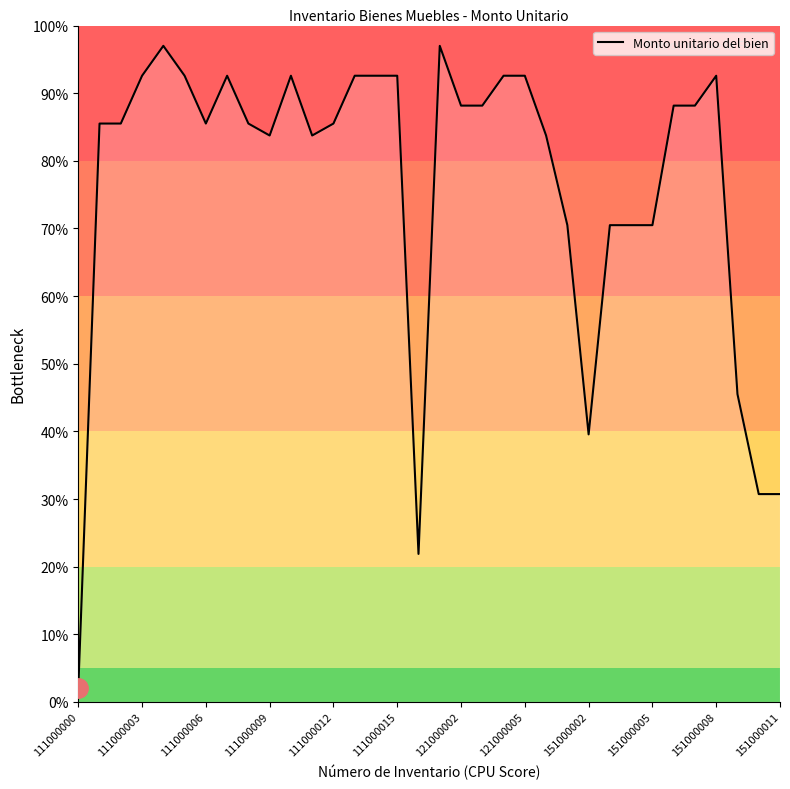

True or false: Monto unitario del bien has a value of 121.6 at 111000012.

False